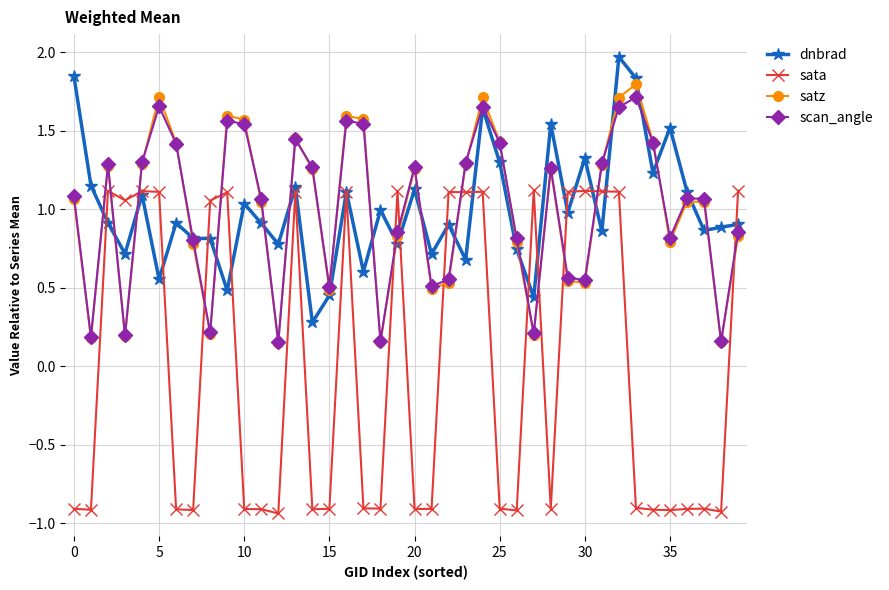

How many interior local peaks does the scan_angle series have?

10